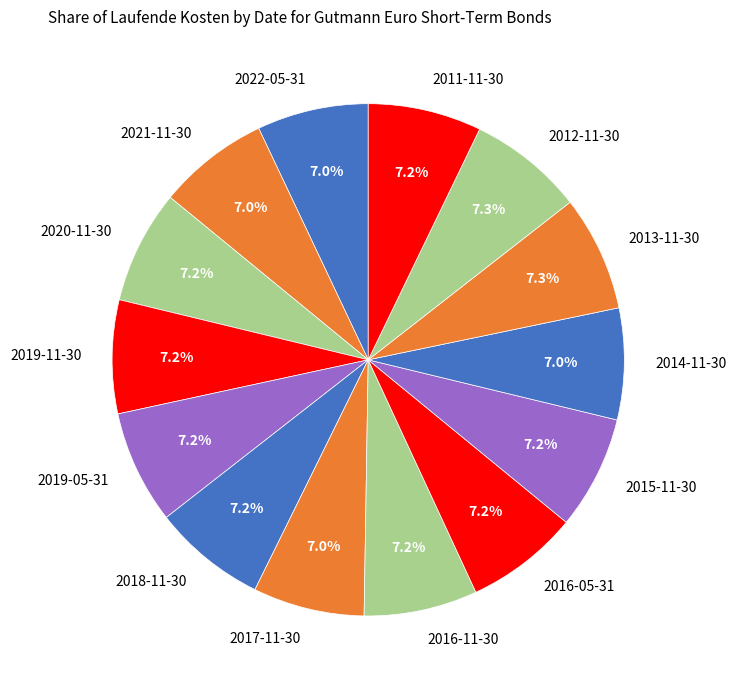

The 2016-05-31 slice represents 14% of the pie. True or false?

False